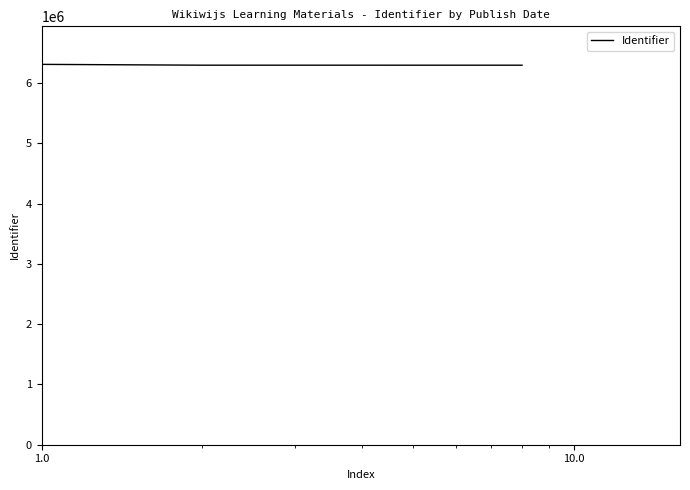

What is the sum of all values?

50407717